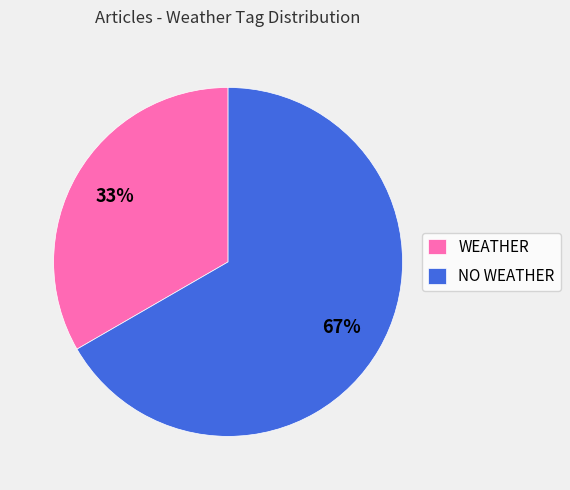

To the nearest percent, what portion does NO WEATHER represent?

67%